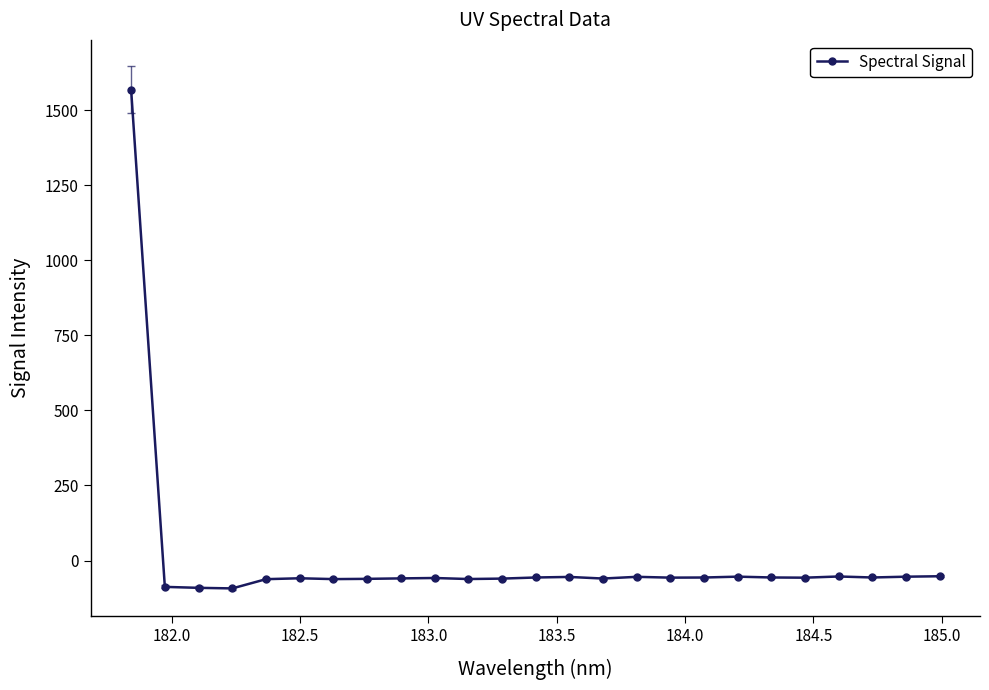

How many data points are less than -57?

14